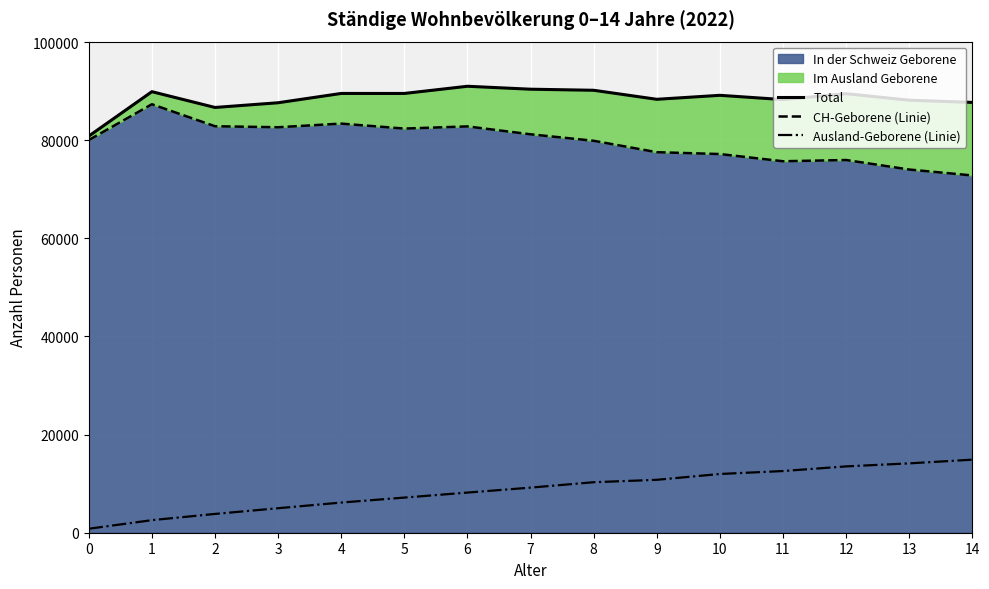

Rank the series at 9 from highest to lowest value.

Total, CH-Geborene (Linie), Ausland-Geborene (Linie)